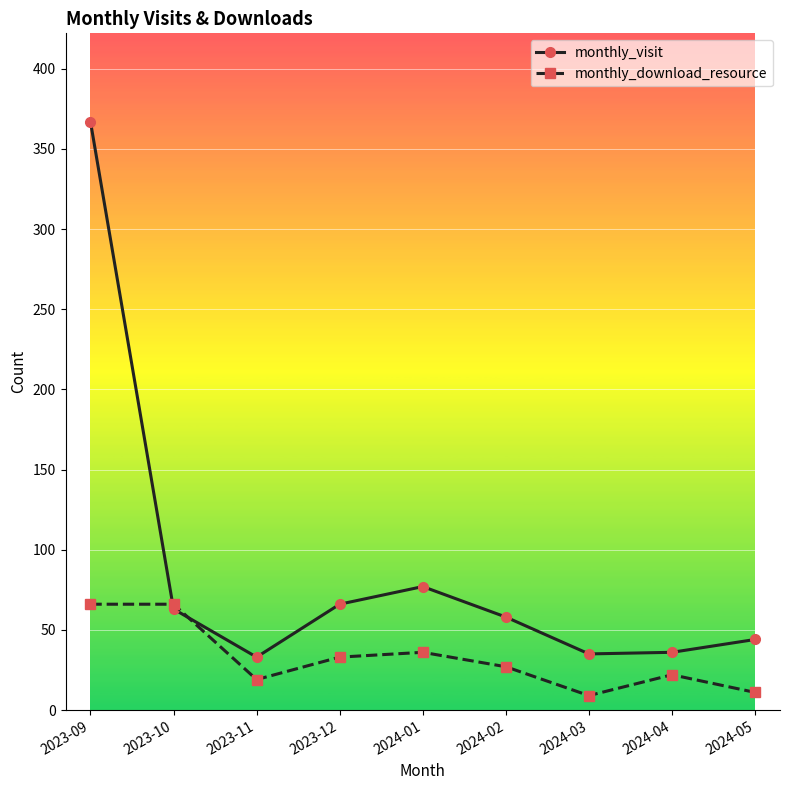

True or false: monthly_download_resource has a value of 9 at 2024-03.

True